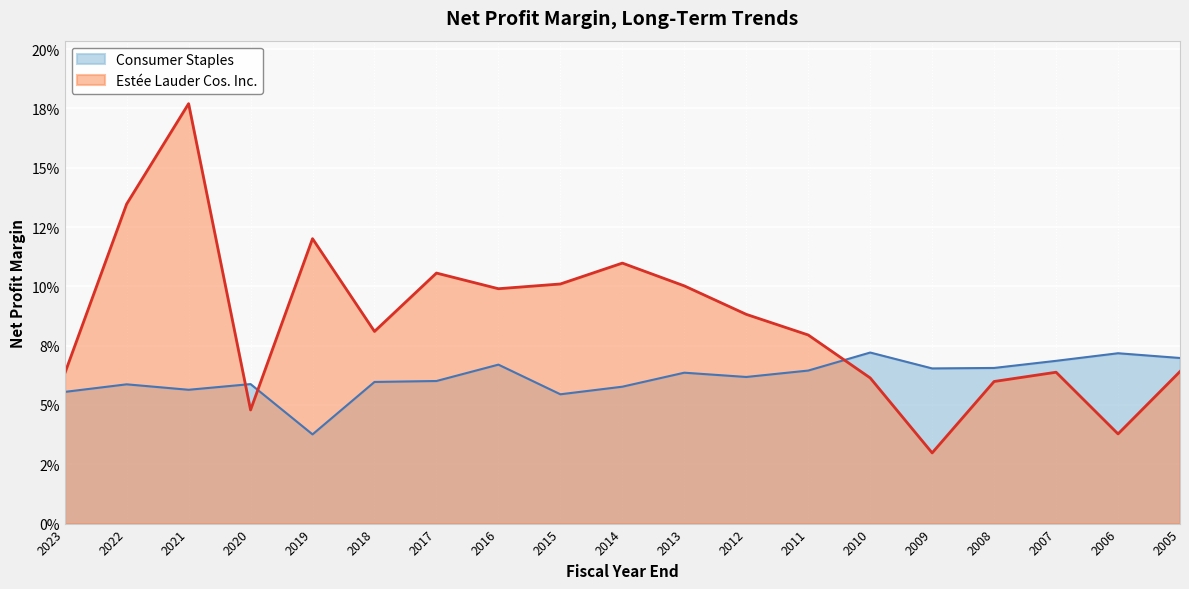

Which series has the largest range (max minus min)?

Estée Lauder Cos. Inc.